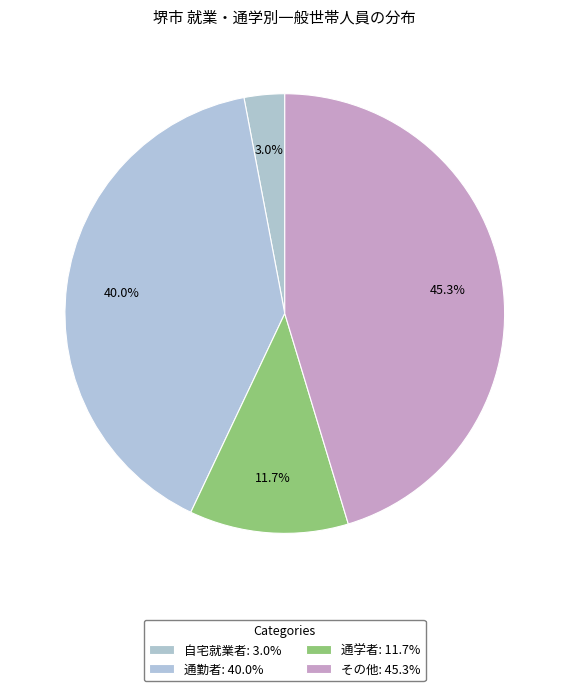

True or false: 通勤者 accounts for 40% of the total.

True